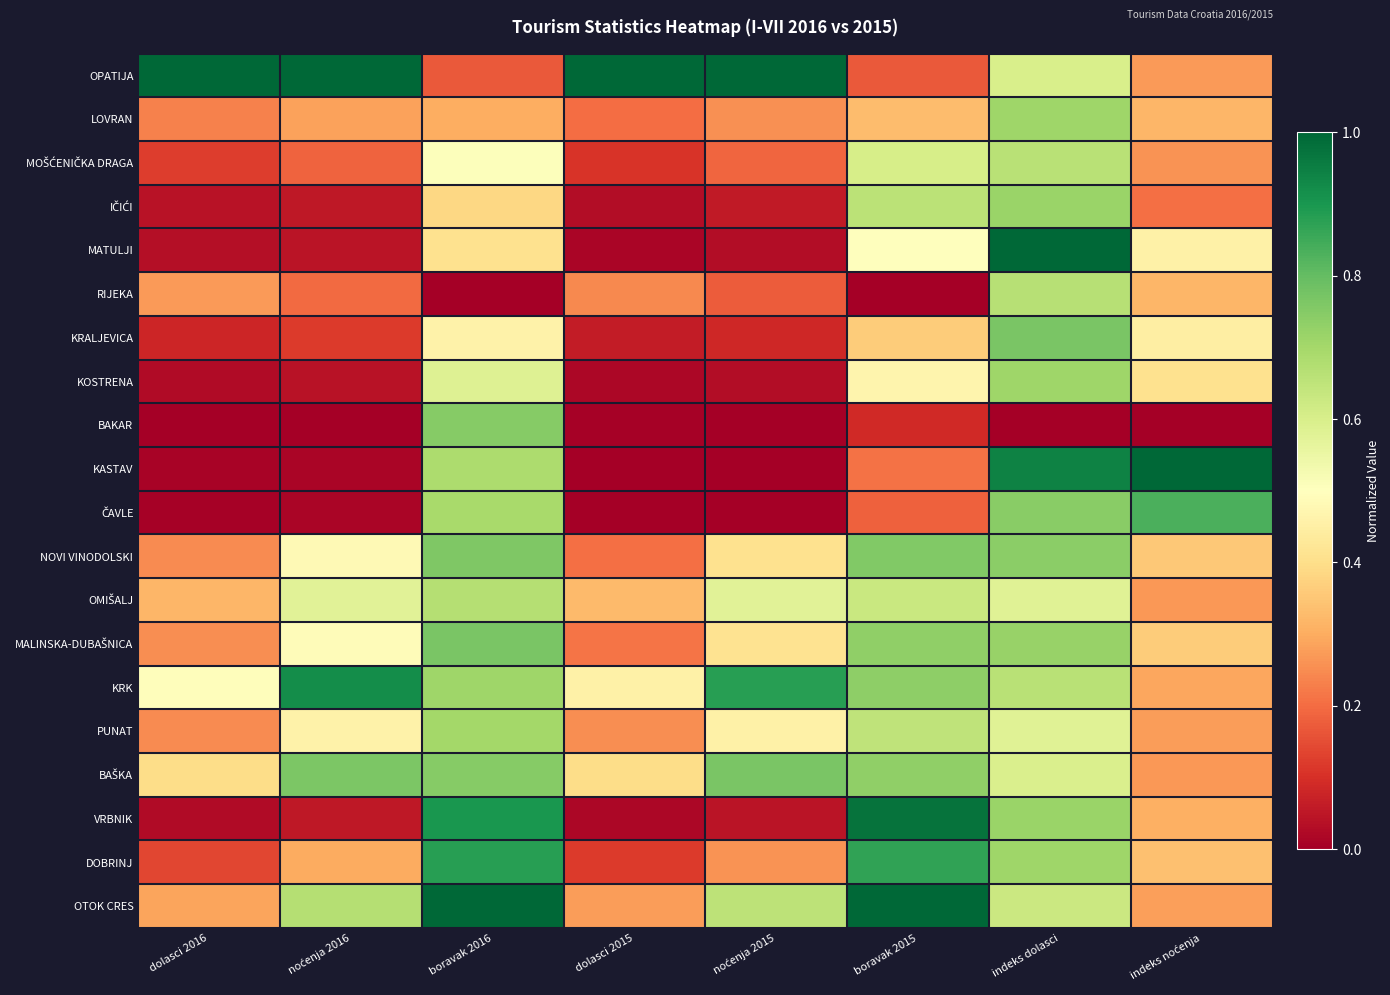

At which label is BAKAR closest to 0?

dolasci 2016